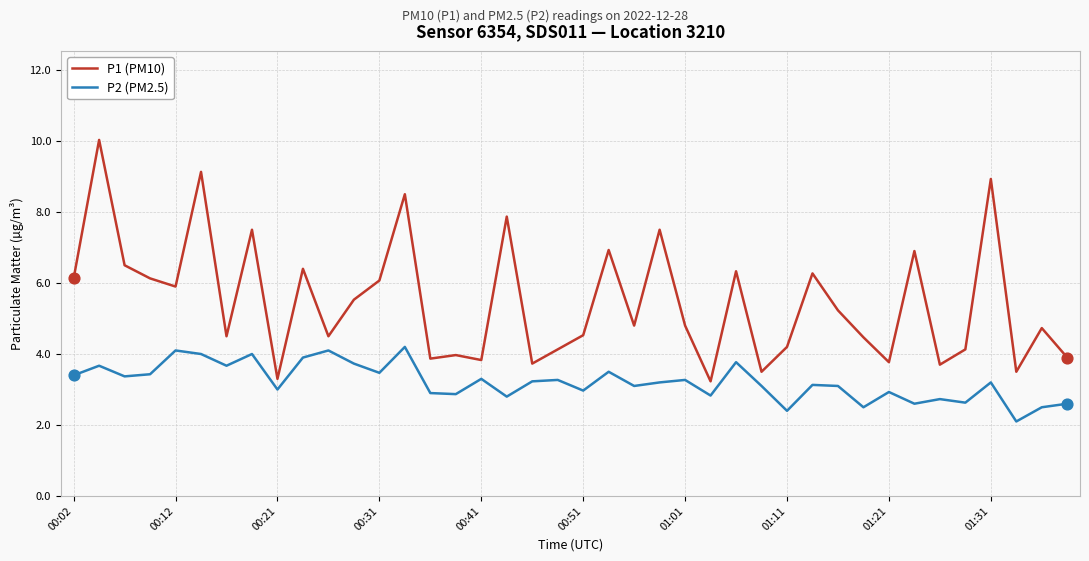

True or false: P2 (PM2.5) and P1 (PM10) intersect in this chart.

False